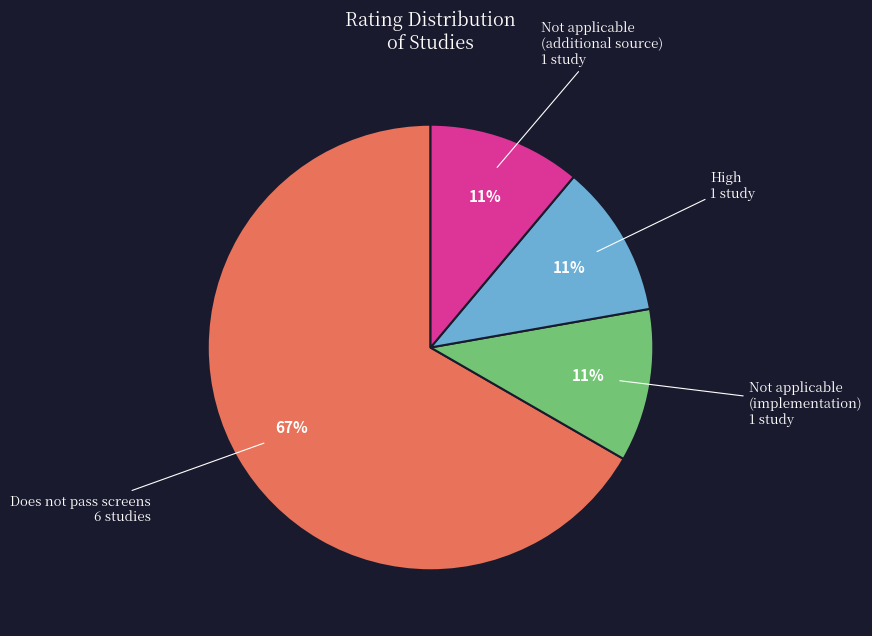

Which slice represents more than half of the pie?

Does not pass screens